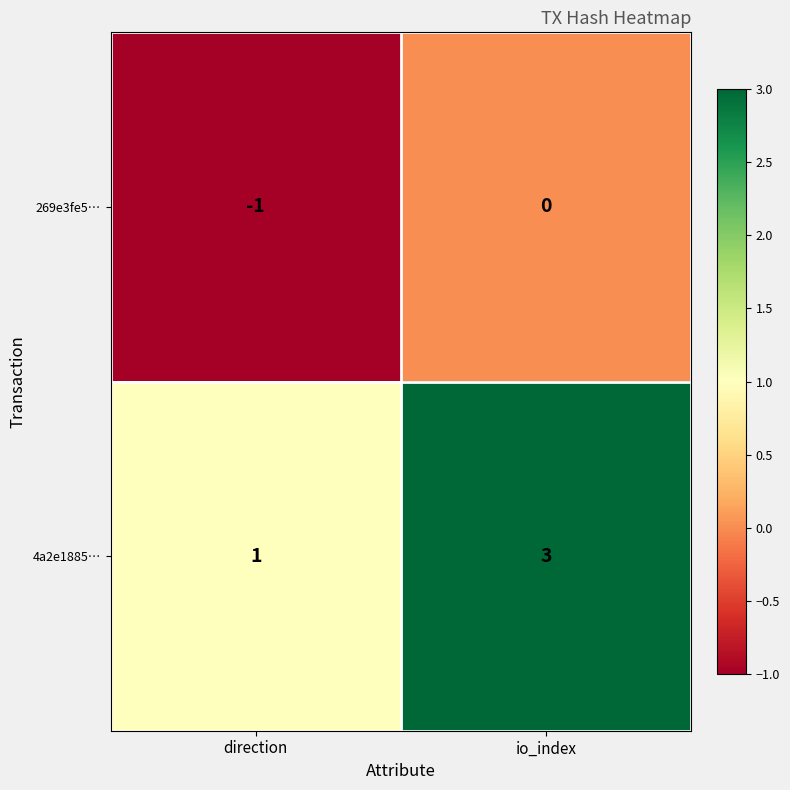

At which category is the sum across all series the highest?

io_index